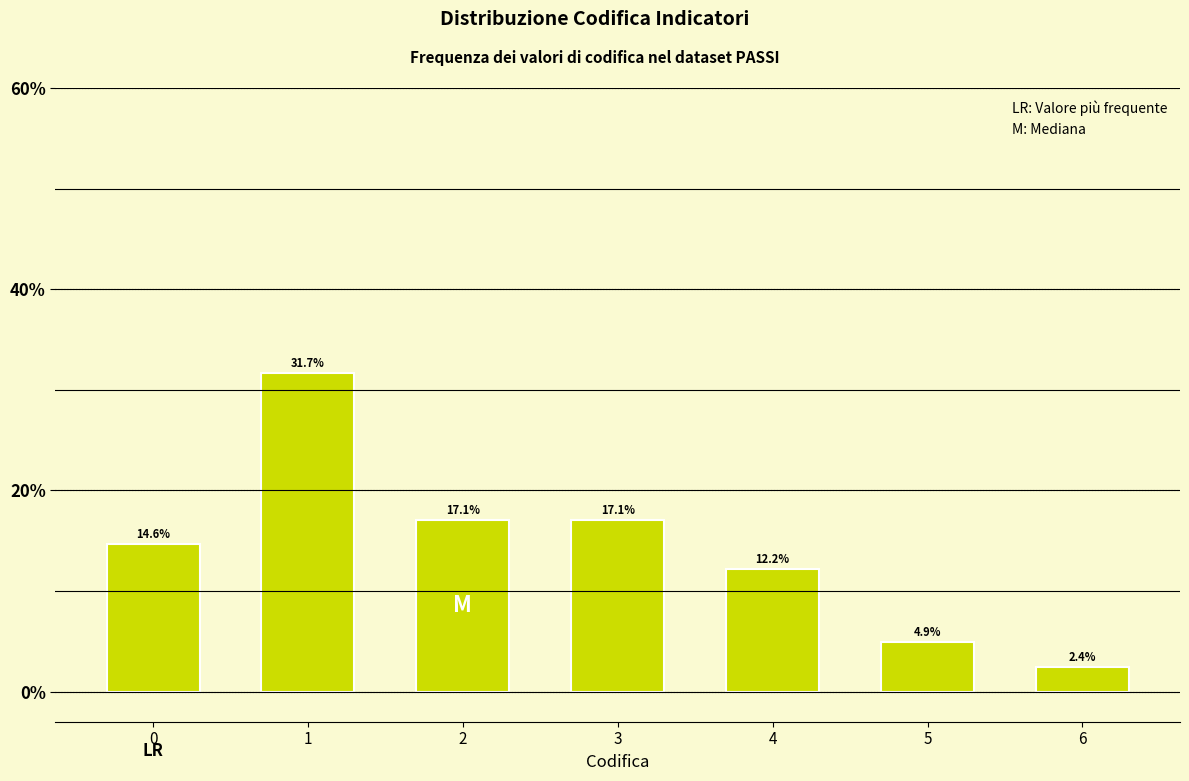

Reading left to right, transcribe all the data shown in this chart.

0=14.6	1=31.7	2=17.1	3=17.1	4=12.2	5=4.9	6=2.4